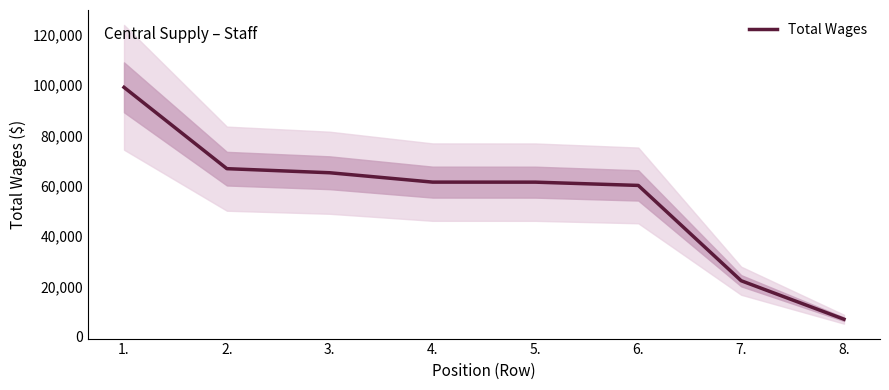

How many lines are shown in the chart?

1